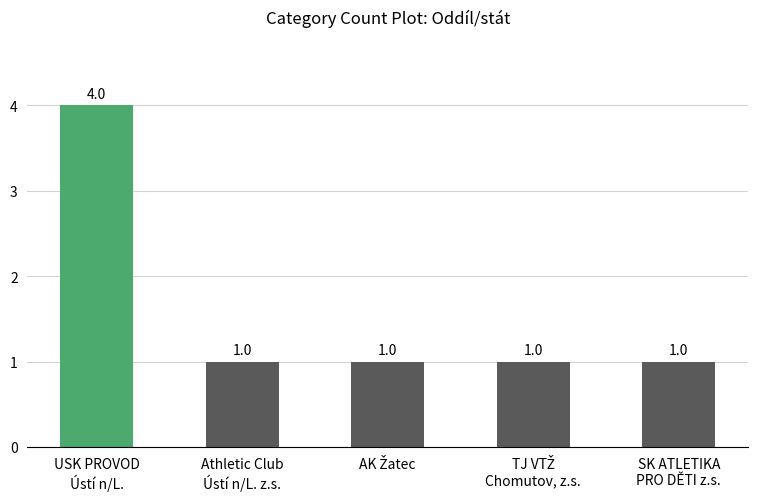

What is the difference between the maximum and second lowest values?

3